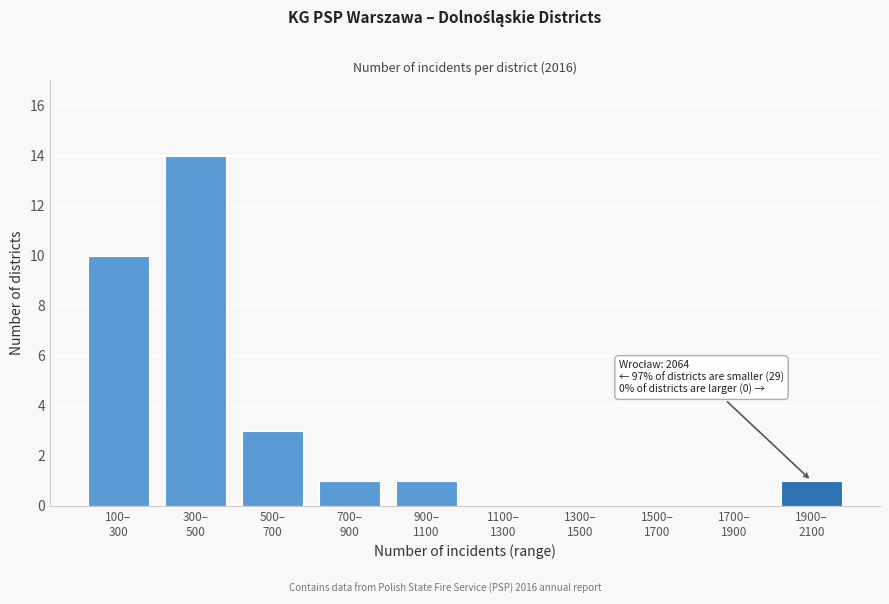

What is the greatest value displayed?

14